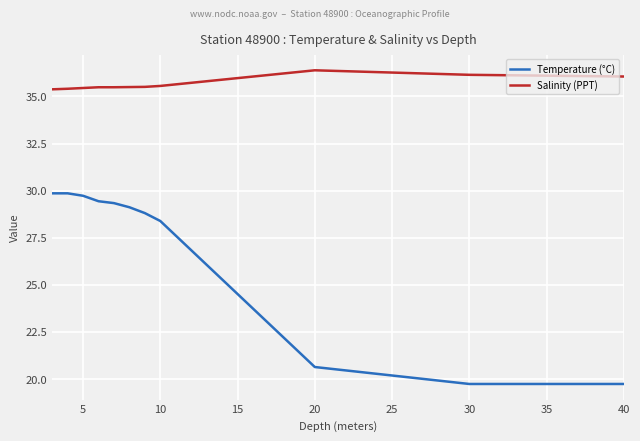

Which series has the widest spread of values?

Temperature (°C)